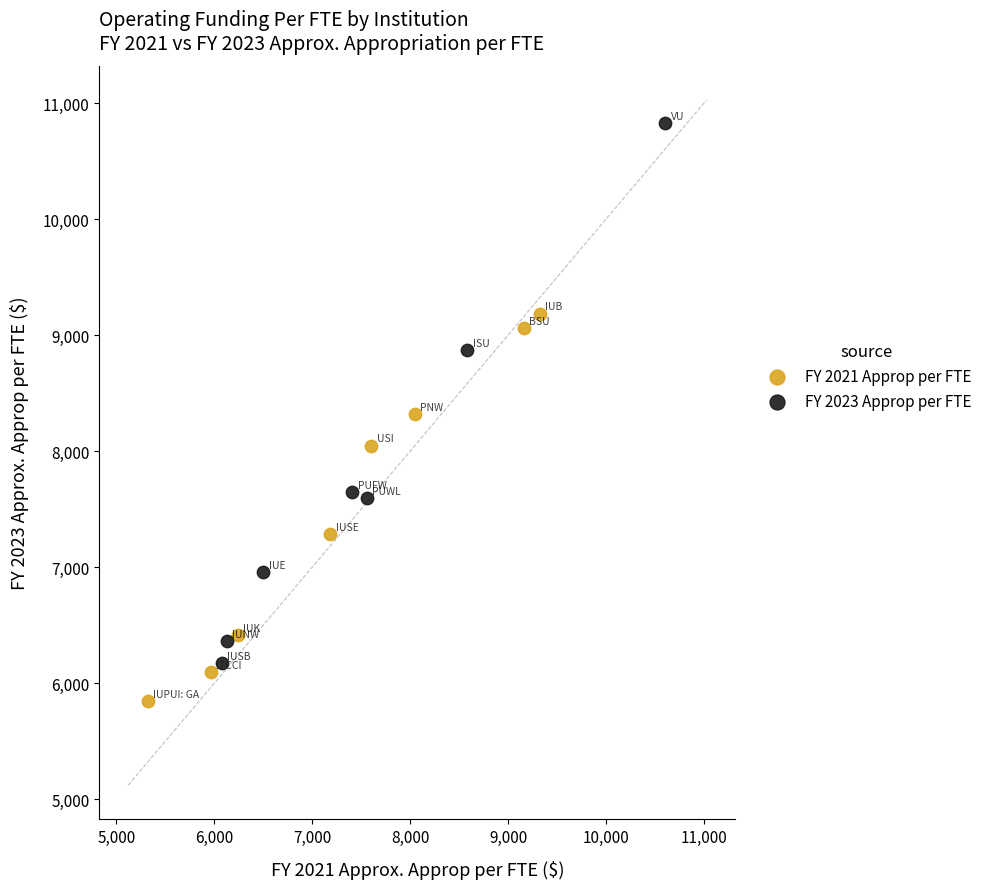

Which series contains the highest Y value?

FY 2023 Approp per FTE